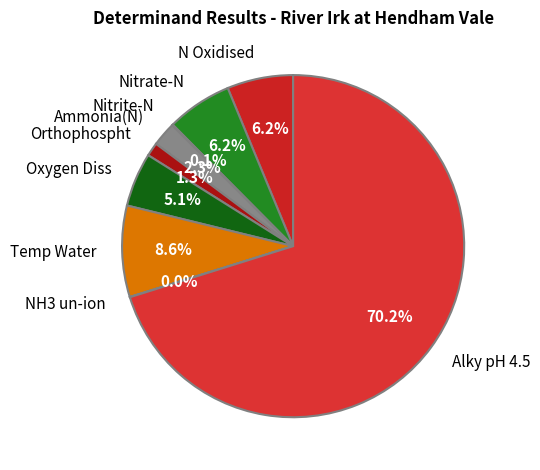

What is the ratio of the value at Nitrate-N to the value at Ammonia(N)?

2.7